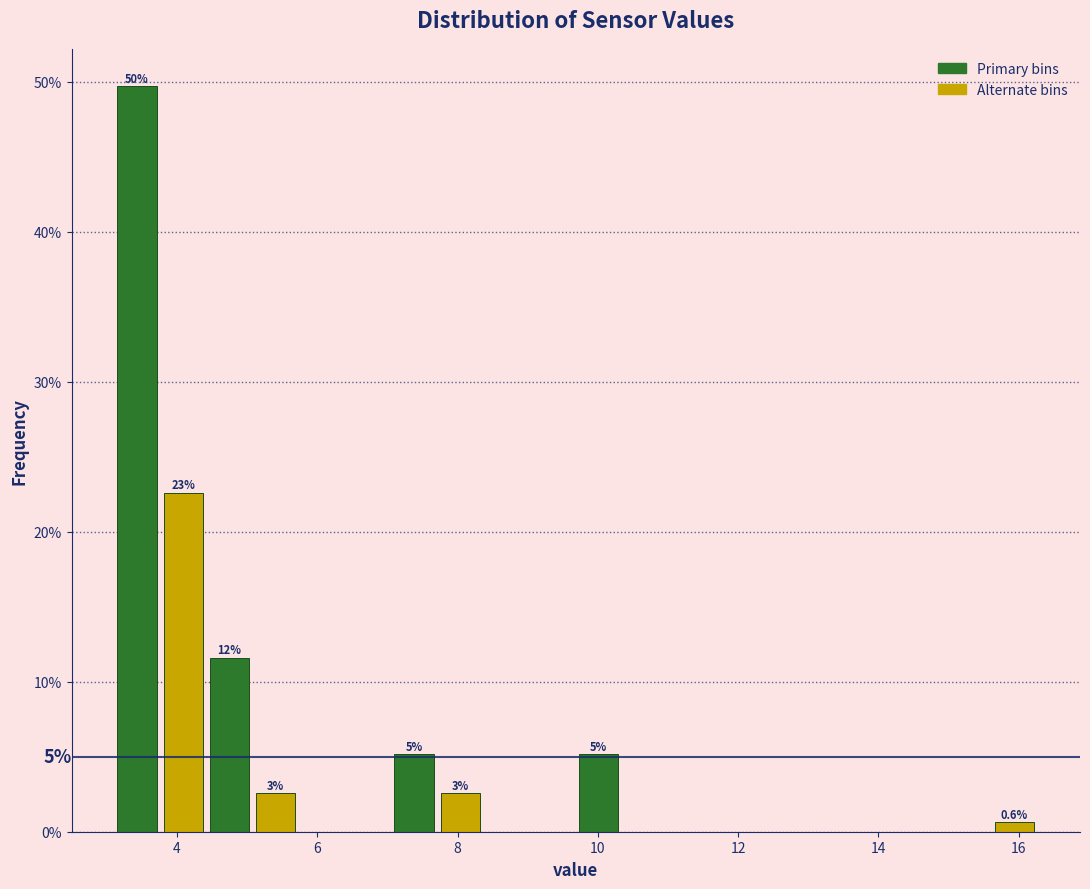

Read against the x-axis, roughly where is the centre of the tallest bar?

3.4